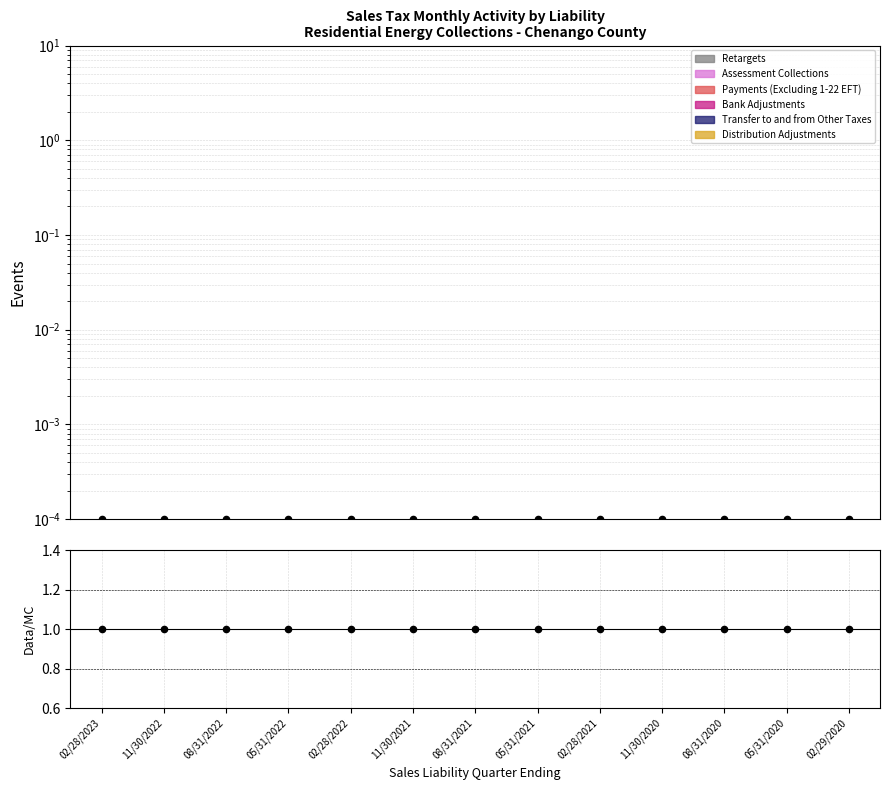

Is the value of Data/MC at 02/28/2023 greater than the value of Observed at 02/29/2020?

Yes